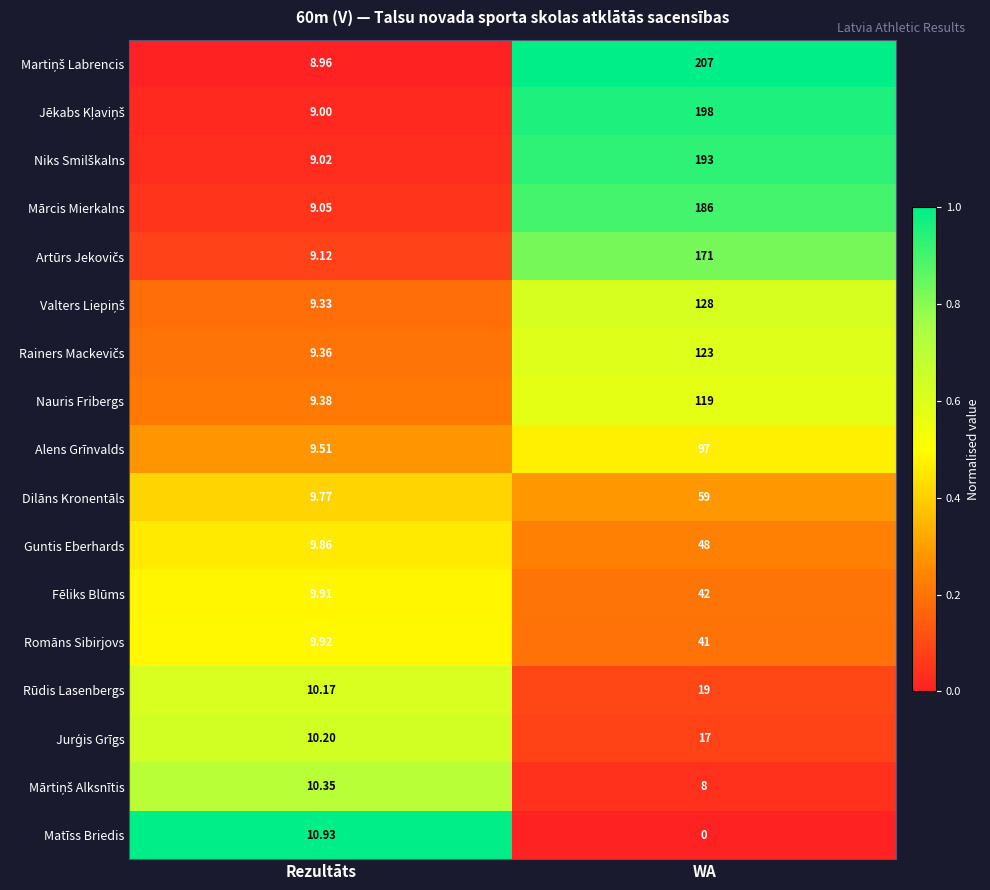

At which category is the sum across all series the highest?

WA